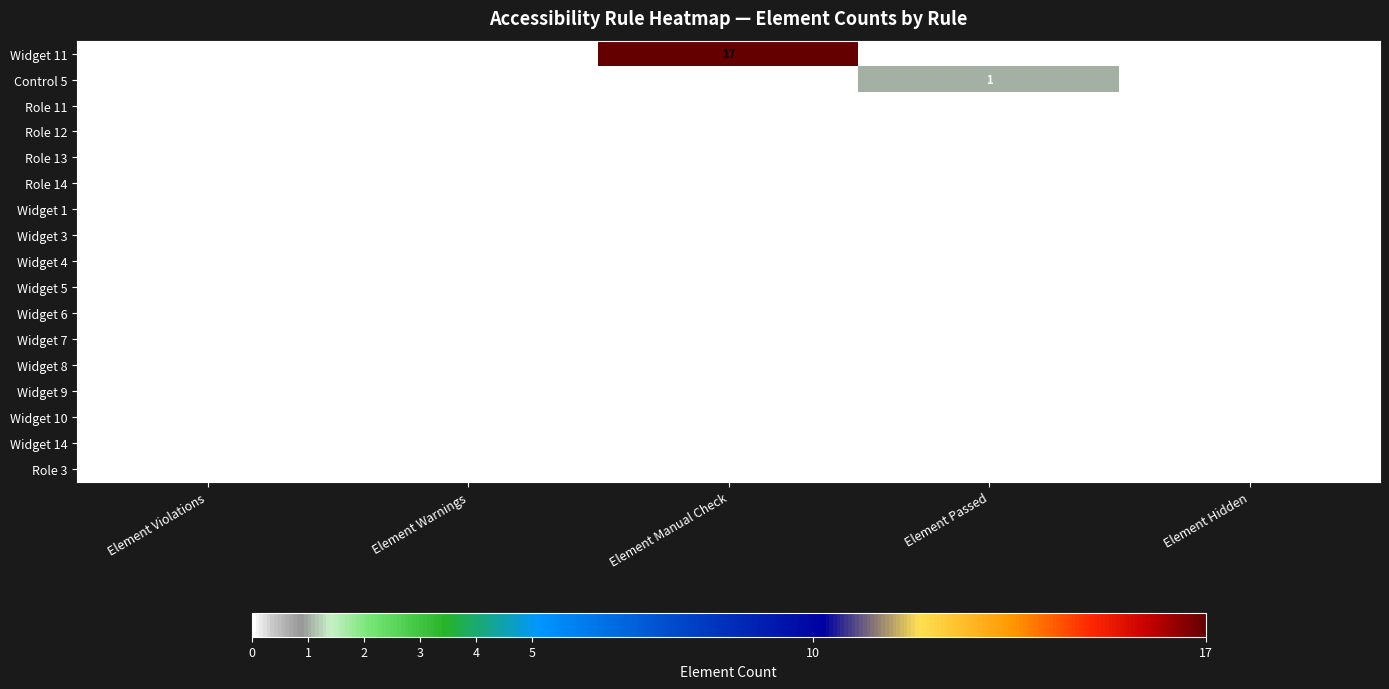

The value of Control 5 at Element Hidden is 0. True or false?

True